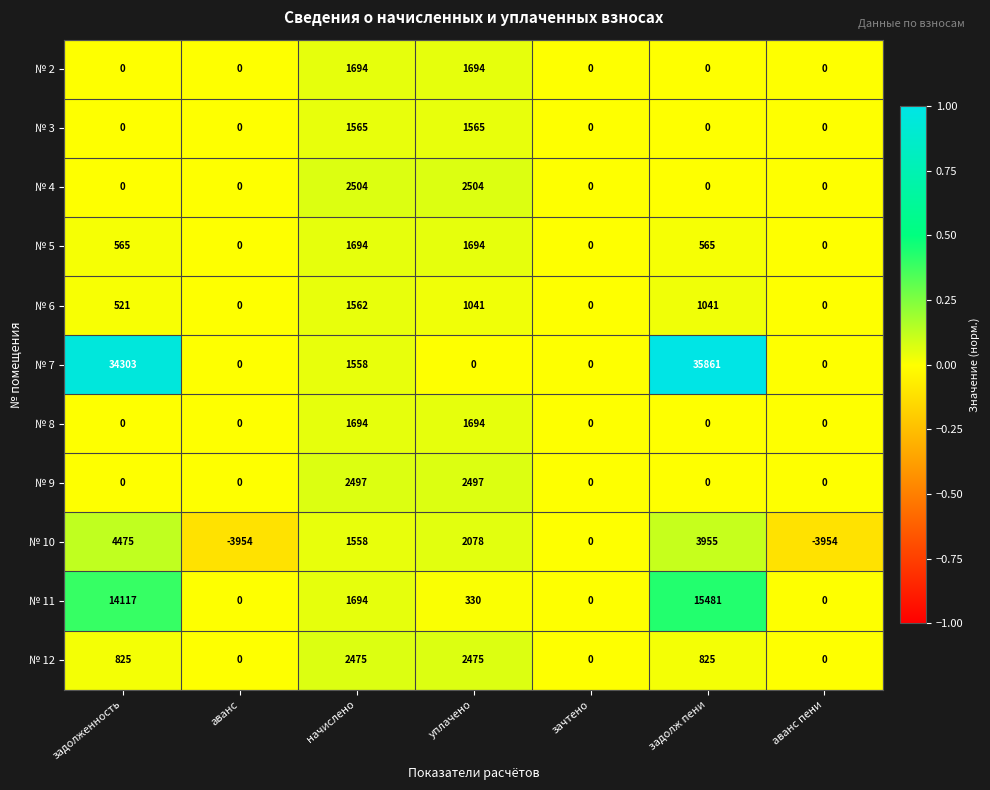

Which series has the widest spread of values?

№ 7